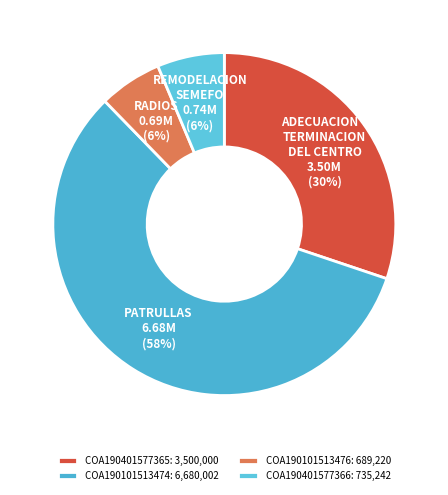

What percentage is the COA190401577366 slice, to the nearest percent?

6%